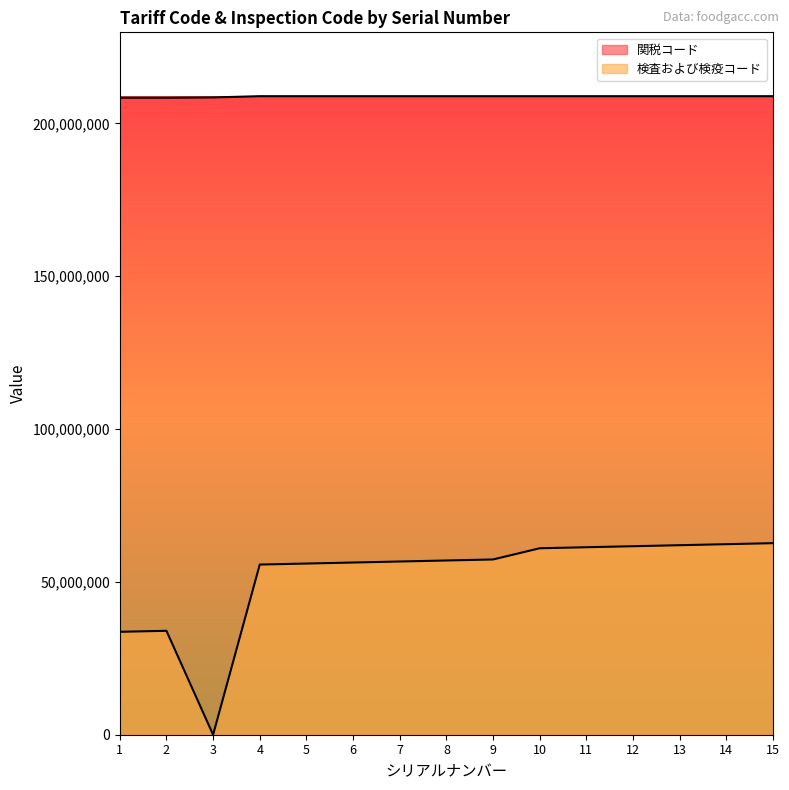

At which label does 関税コード first exceed 208909010?

10